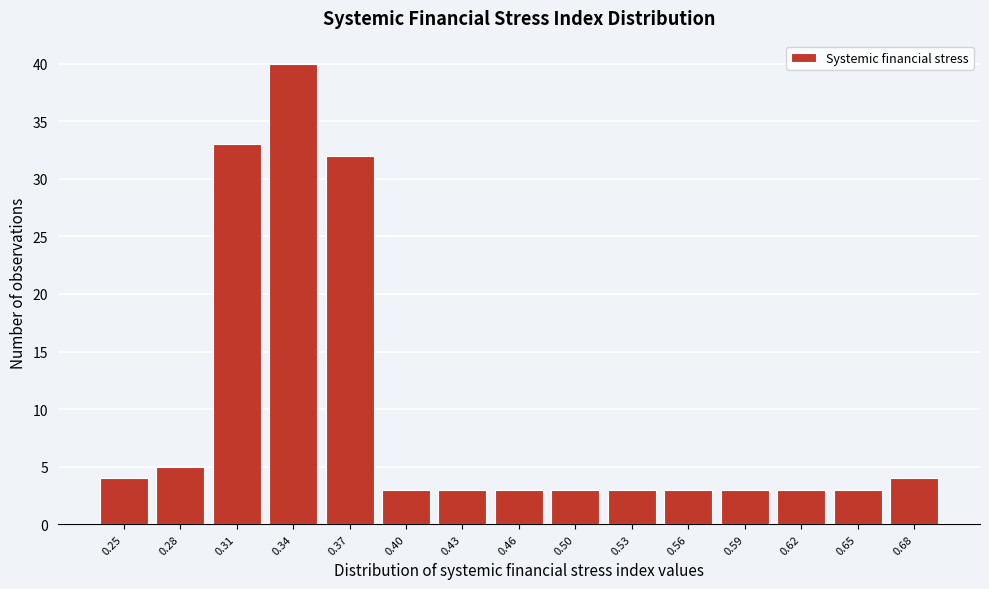

Reading left to right, what are all the values shown in this chart?

4	5	33	40	32	3	3	3	3	3	3	3	3	3	4